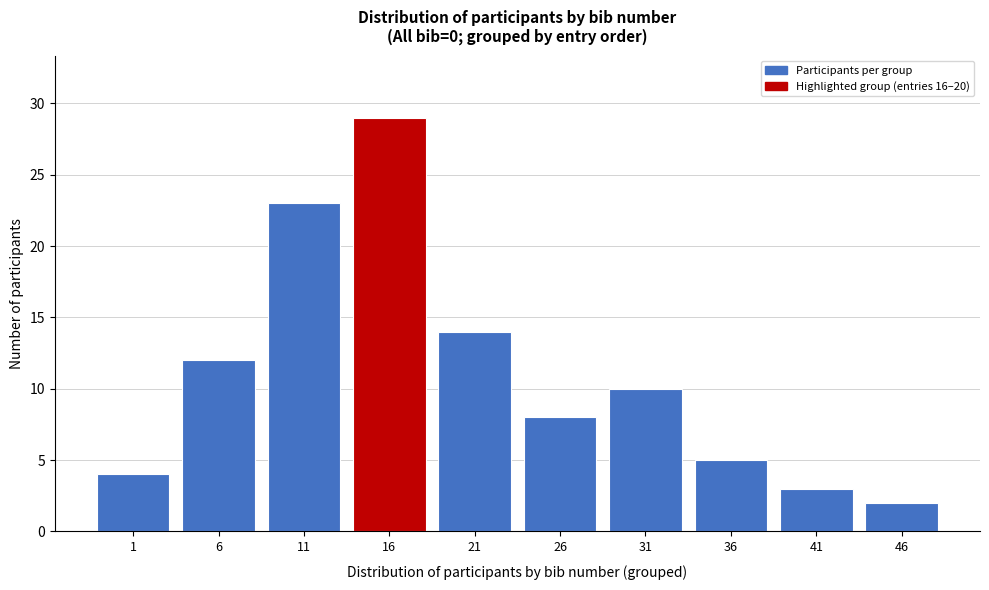

Reading left to right, transcribe all the data shown in this chart.

1=4	6=12	11=23	16=29	21=14	26=8	31=10	36=5	41=3	46=2